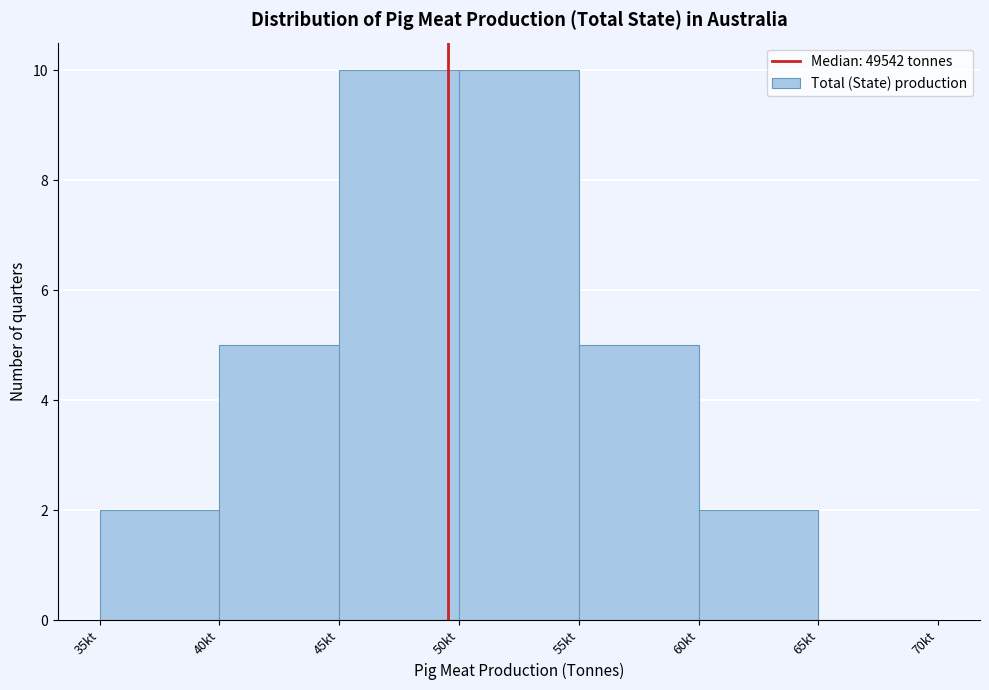

Reading left to right, list all the values displayed in this chart.

35kt=2	40kt=5	45kt=10	50kt=10	55kt=5	60kt=2	65kt=0